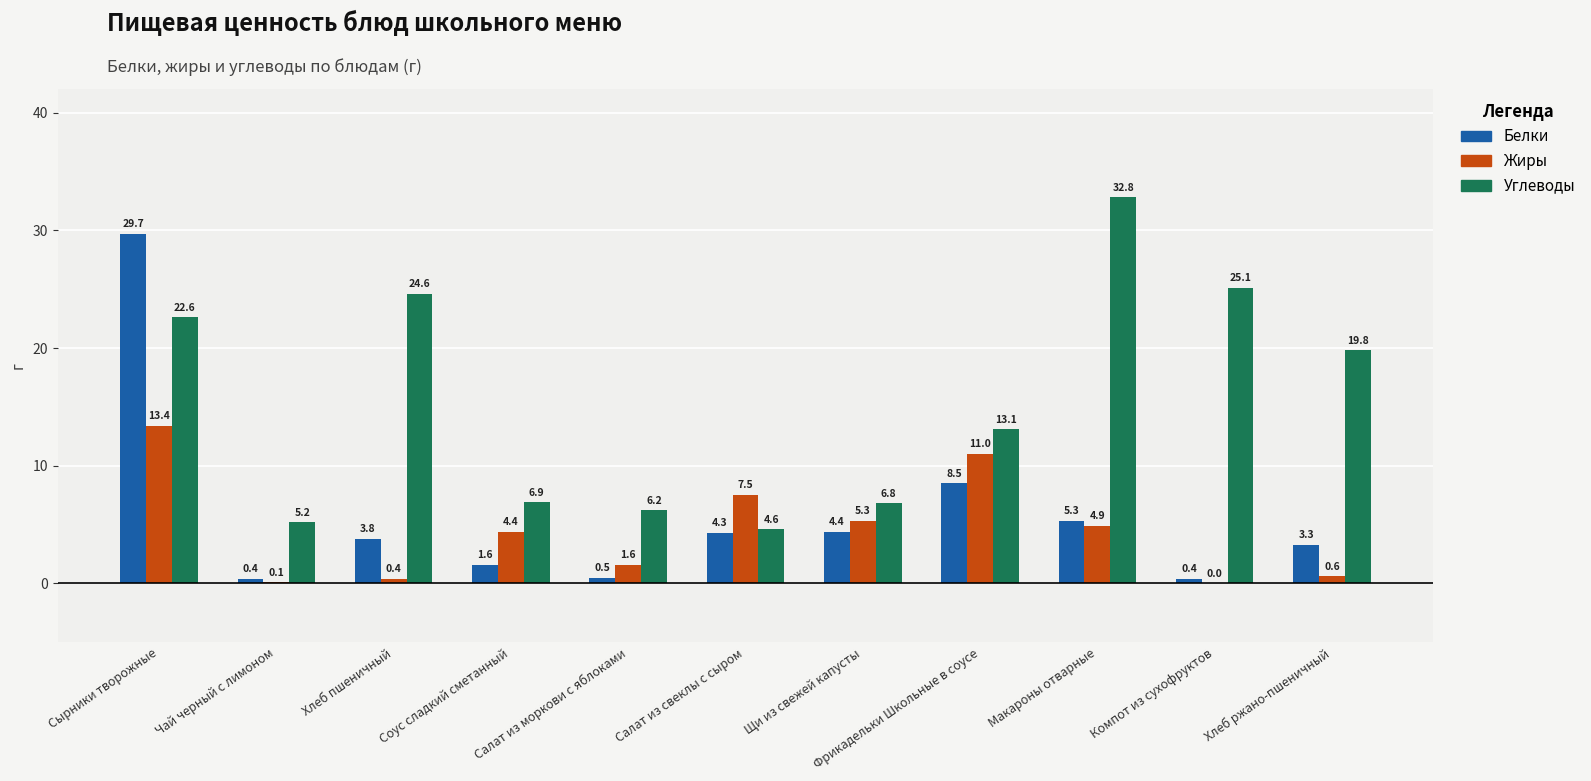

Reading right to left, list all the values displayed in this chart.

Белки: 3.3	0.4	5.3	8.5	4.4	4.3	0.5	1.6	3.8	0.4	29.7
Жиры: 0.6	0.0	4.9	11.0	5.3	7.5	1.6	4.4	0.4	0.1	13.4
Углеводы: 19.8	25.1	32.8	13.1	6.8	4.6	6.2	6.9	24.6	5.2	22.6